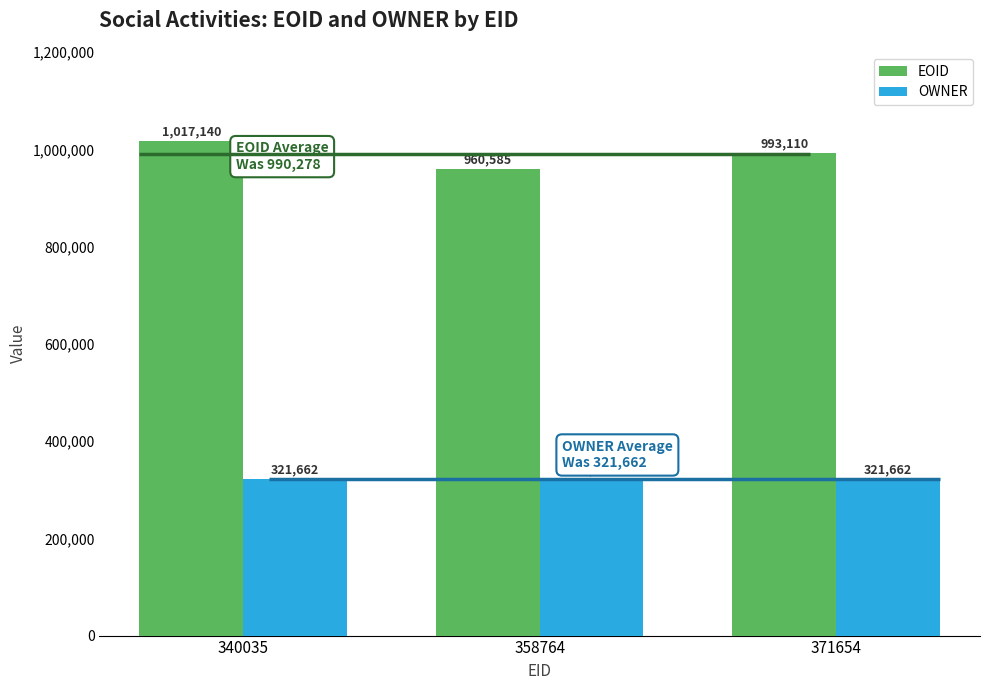

Rank the series at 340035 from highest to lowest value.

EOID, OWNER